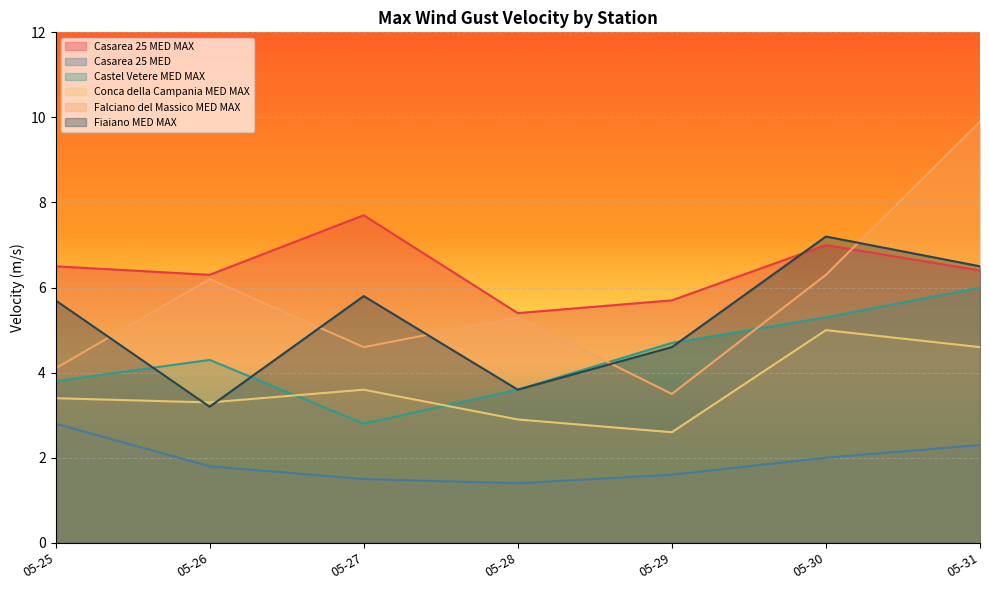

True or false: Fiaiano MED MAX has a value of 4.6 at 05-29.

True